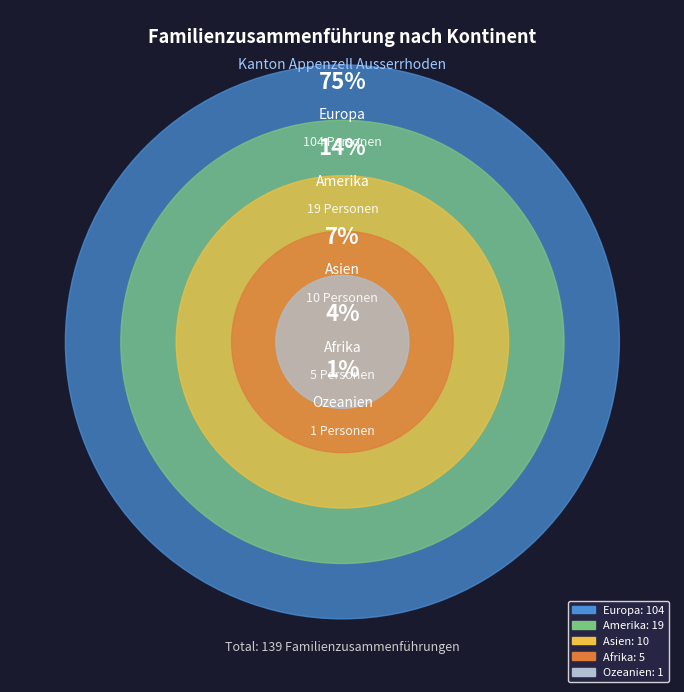

Do Amerika and Europa together represent more than half of the pie?

Yes